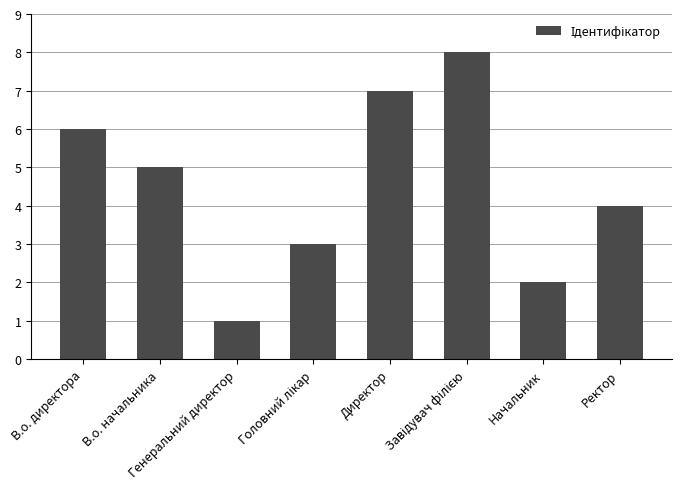

What is the minimum value shown in the chart?

1